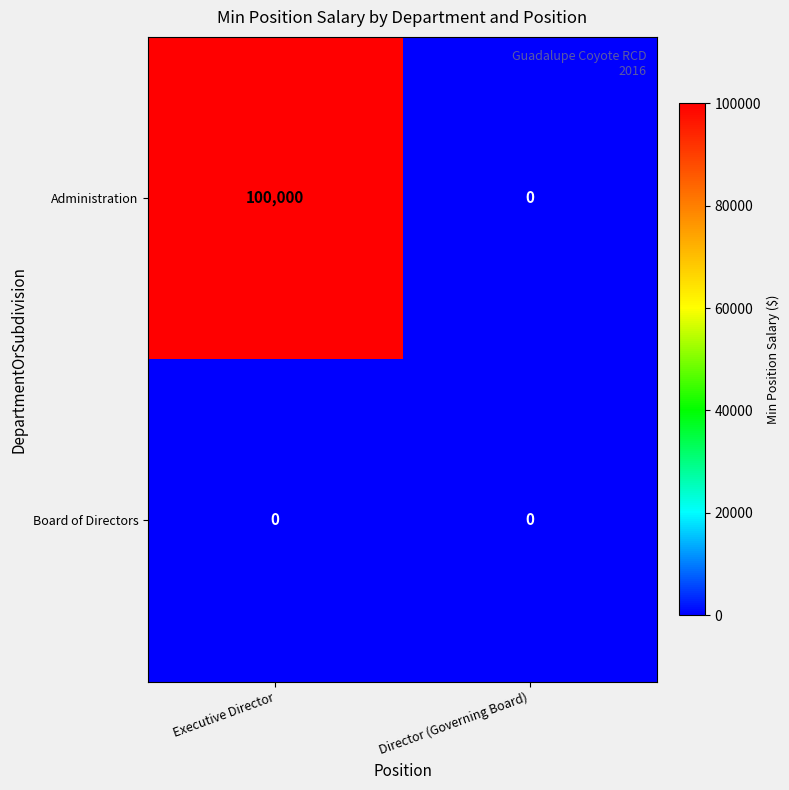

Is it true that Administration equals 165305 at Executive Director?

False